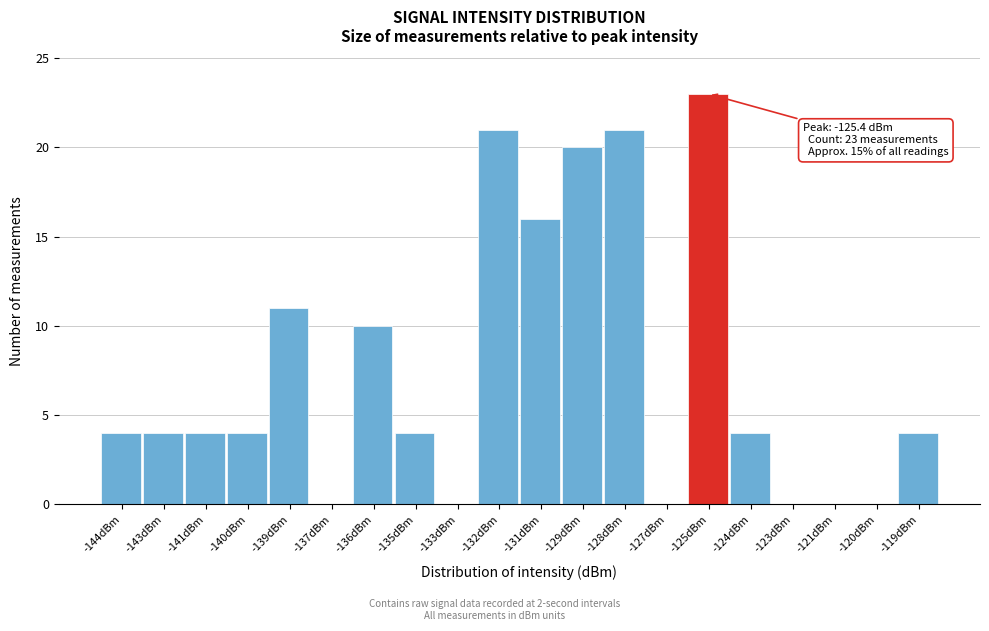

Reading left to right, list all the values displayed in this chart.

-144dBm=4	-143dBm=4	-141dBm=4	-140dBm=4	-139dBm=11	-137dBm=0	-136dBm=10	-135dBm=4	-133dBm=0	-132dBm=21	-131dBm=16	-129dBm=20	-128dBm=21	-127dBm=0	-125dBm=23	-124dBm=4	-123dBm=0	-121dBm=0	-120dBm=0	-119dBm=4